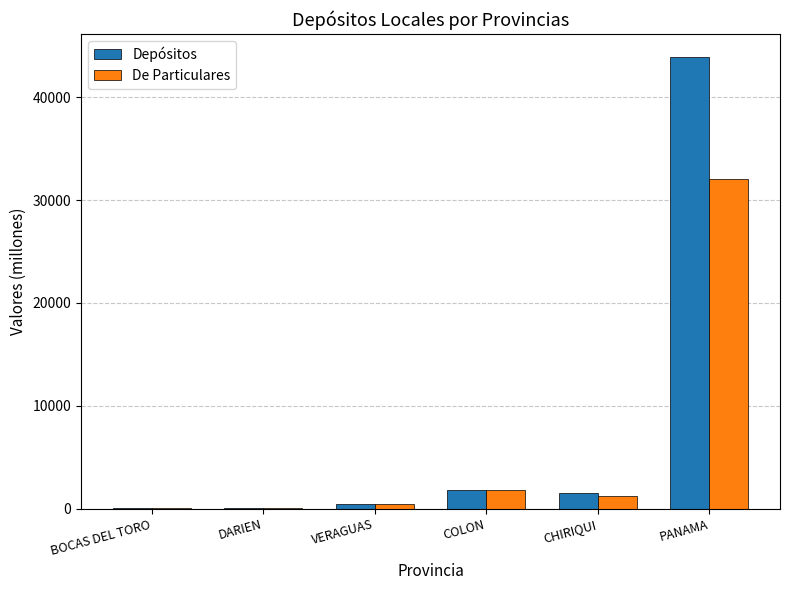

At which label does Depósitos reach its peak?

PANAMA